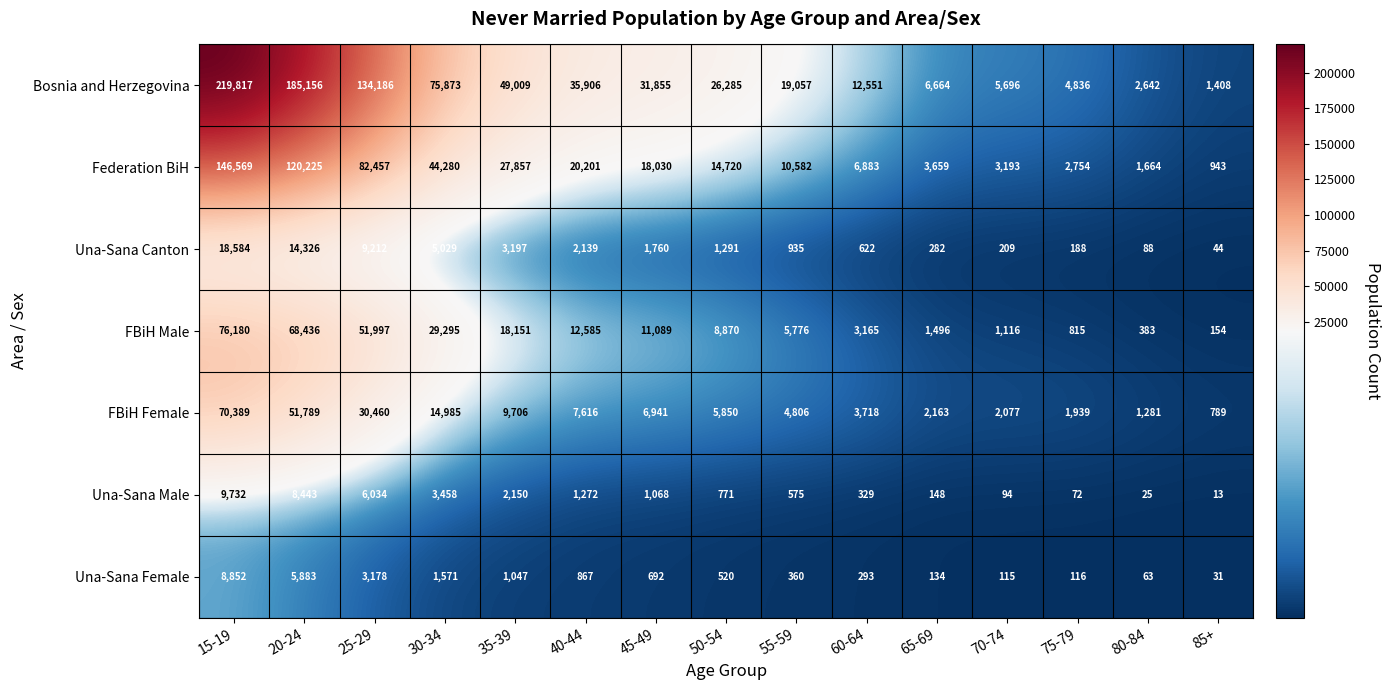

The FBiH Male series shows 81544 at 25-29. True or false?

False